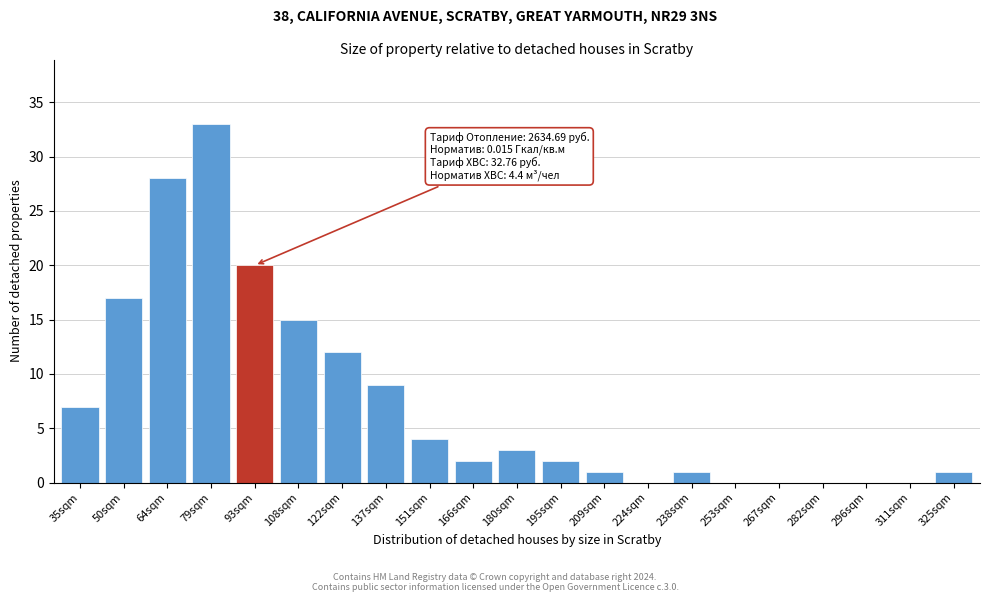

Reading right to left, what are all the values shown in this chart?

325sqm=1	311sqm=0	296sqm=0	282sqm=0	267sqm=0	253sqm=0	238sqm=1	224sqm=0	209sqm=1	195sqm=2	180sqm=3	166sqm=2	151sqm=4	137sqm=9	122sqm=12	108sqm=15	93sqm=20	79sqm=33	64sqm=28	50sqm=17	35sqm=7